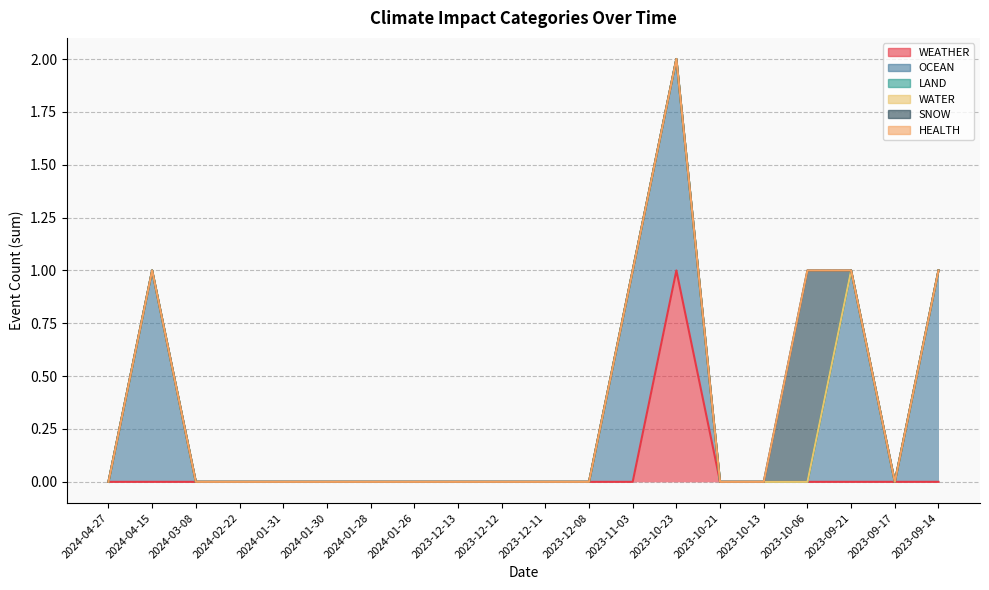

What is the label of the 13th point from the right?

2024-01-26